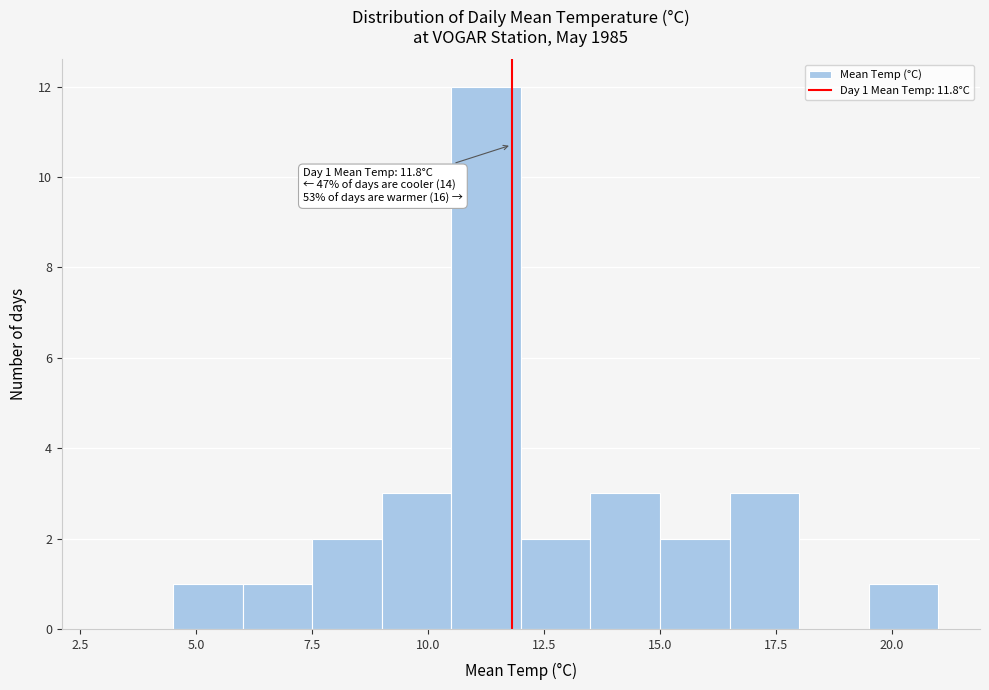

Around what value on the x-axis is the tallest bar? Give the approximate position of its centre, as read against the axis.

11.5